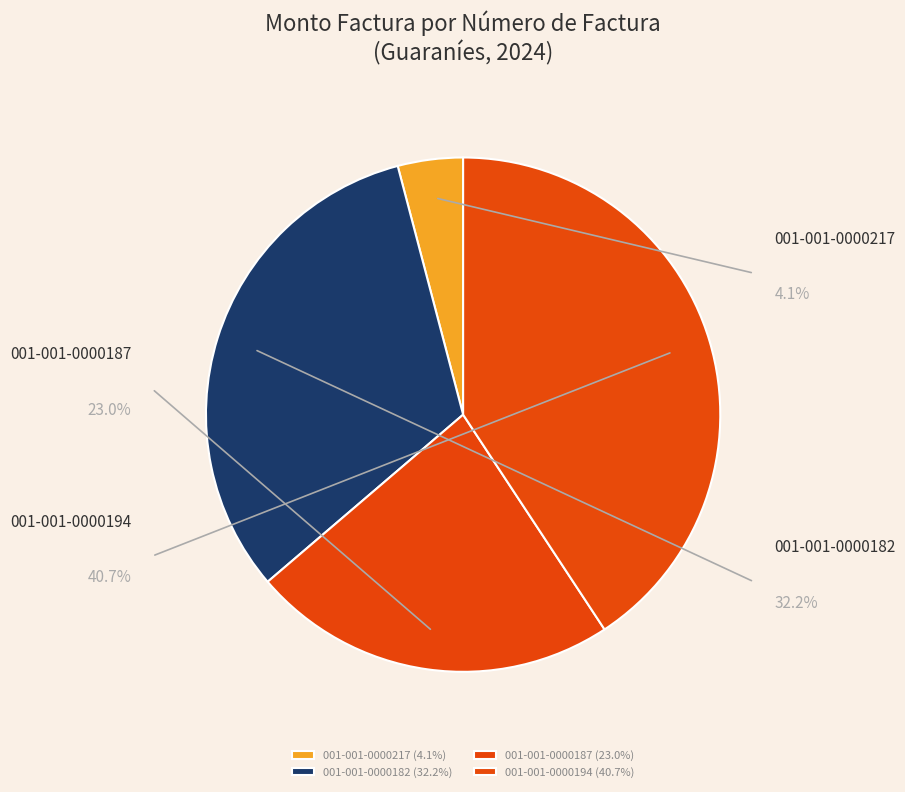

Does any single category account for the majority?

No